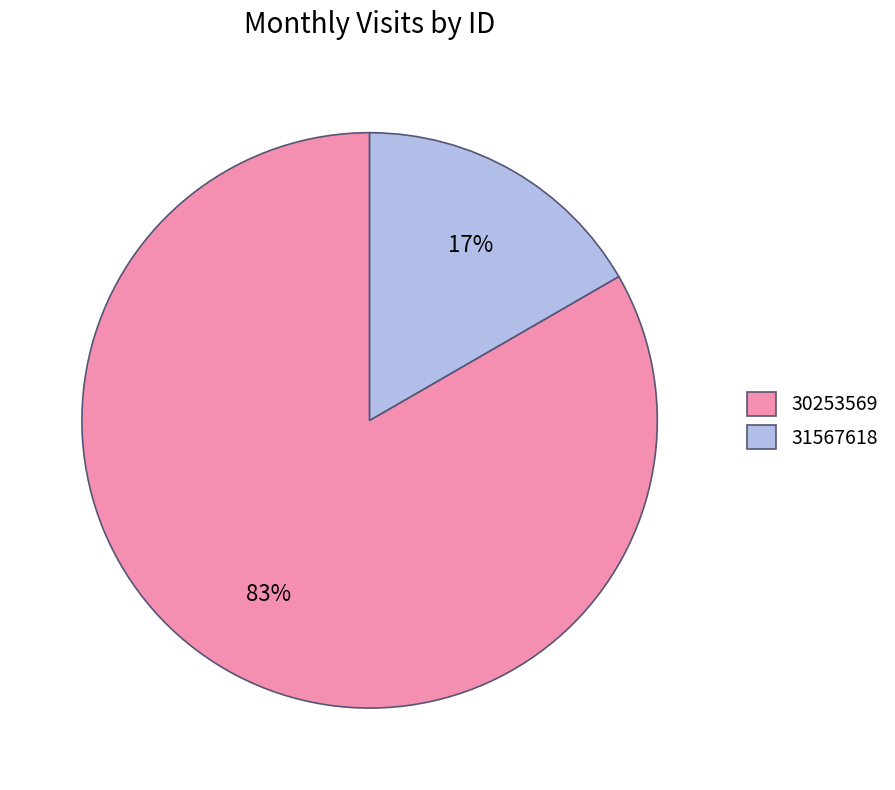

Which has a higher value, 31567618 or 30253569?

30253569